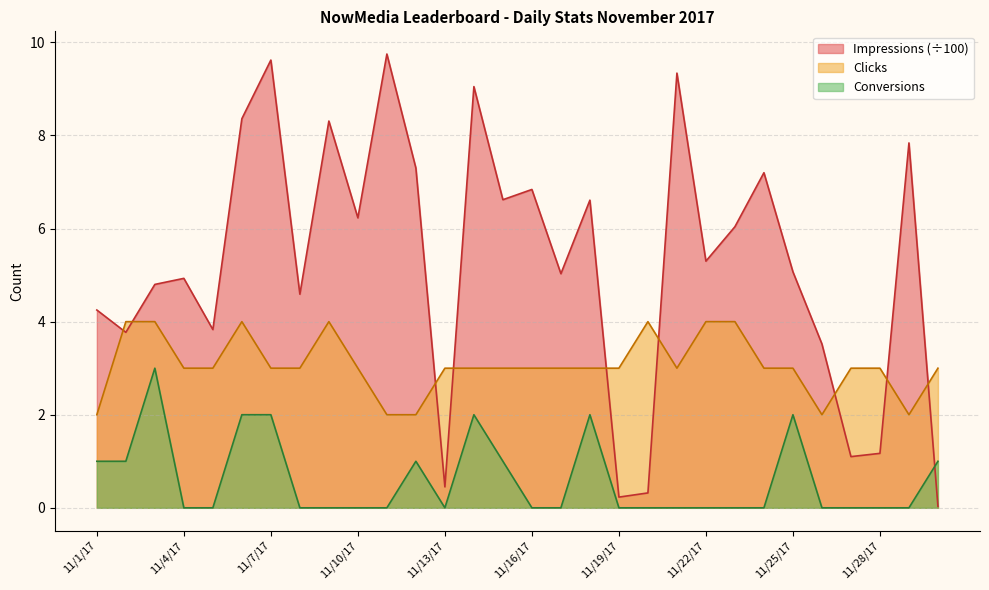

In Clicks, how many points are higher than both neighbors (excluding endpoints)?

3